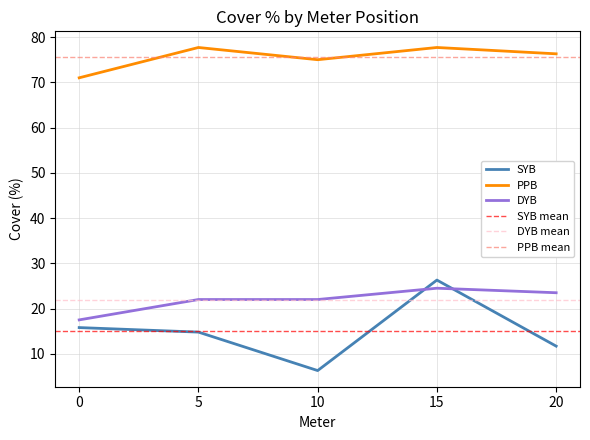

What is the difference between the maximum and minimum values in the DYB series?

7.0